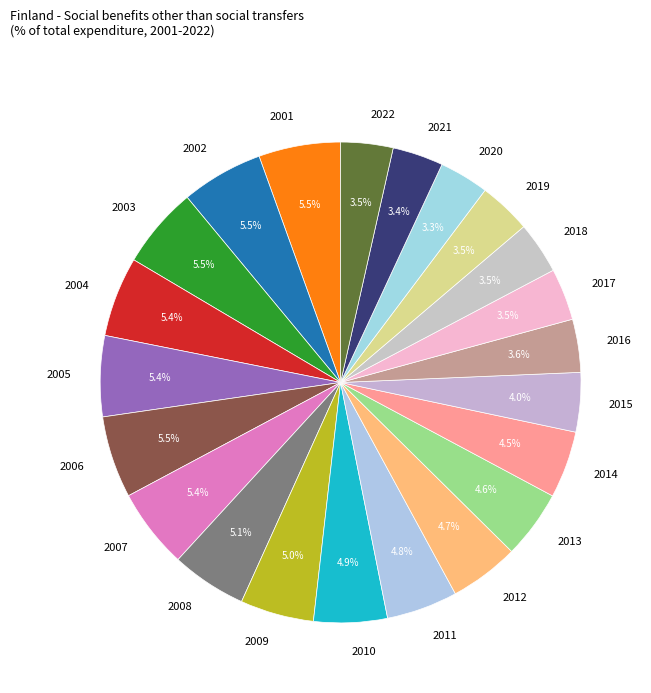

What is the ratio of the value at 2018 to the value at 2012?

0.7